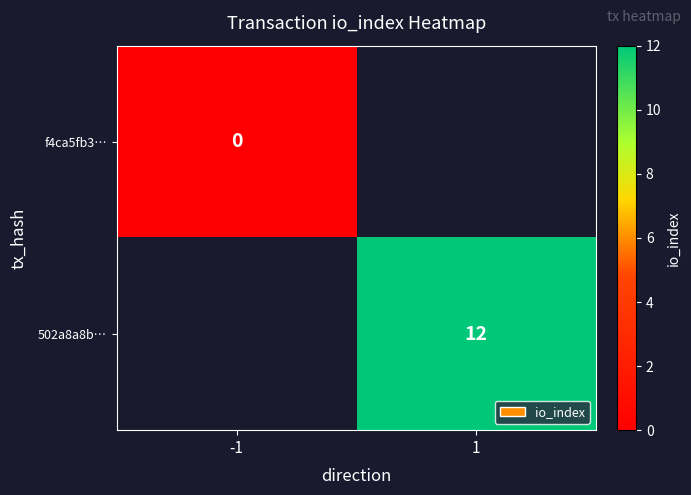

The 502a8a8b… series shows 3 at 1. True or false?

False